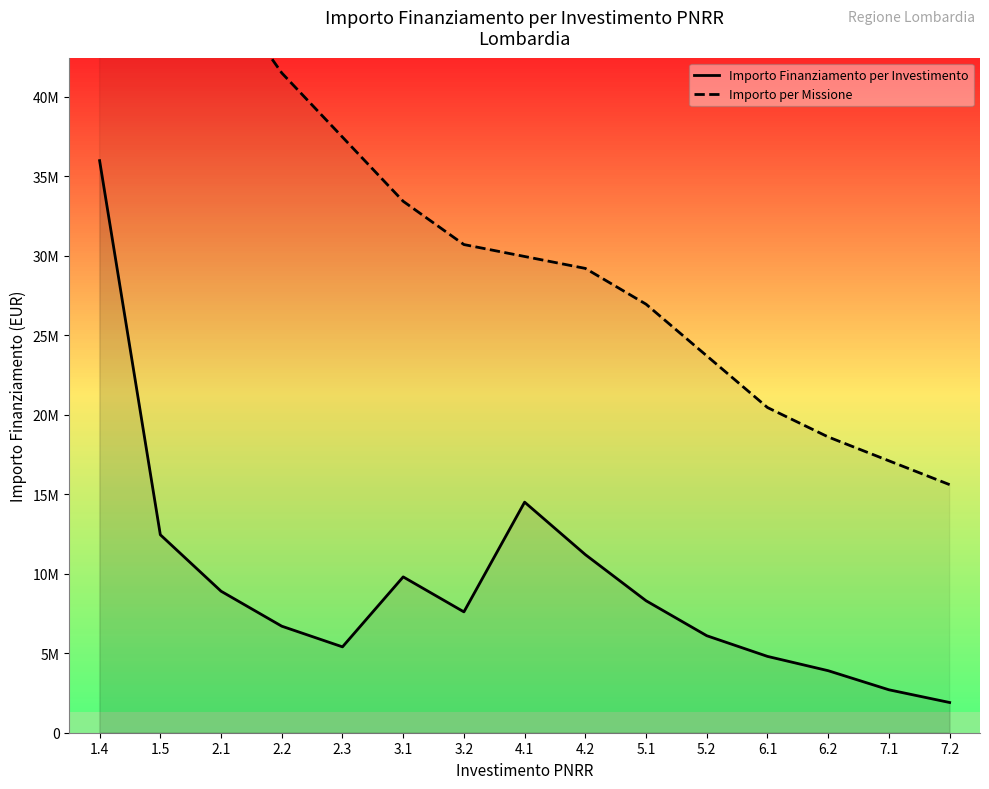

How many interior local valleys does the Importo Finanziamento per Investimento series have?

2